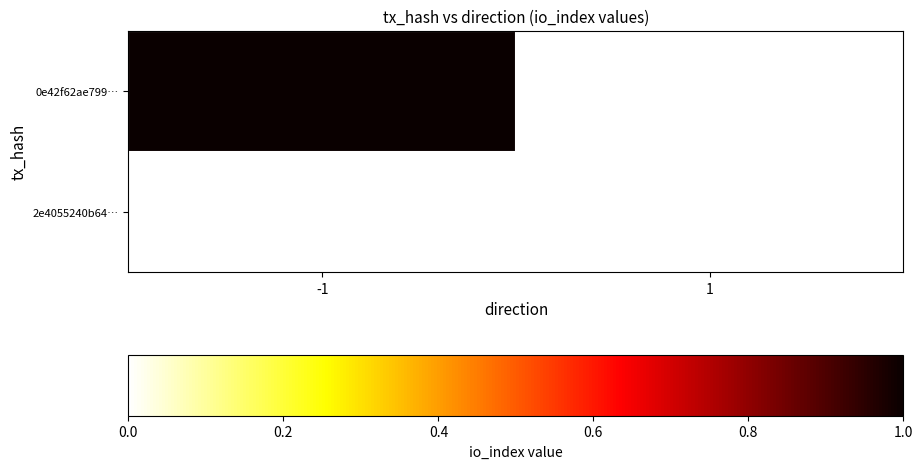

At which label does 2e4055240b64… reach its minimum?

-1